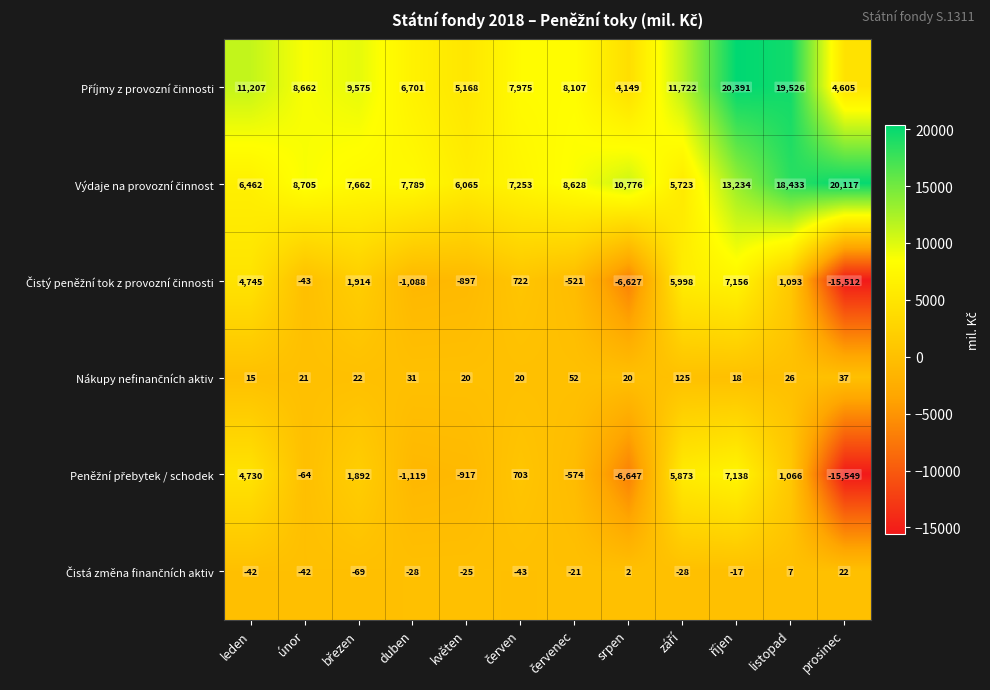

At how many categories does at least one series exceed 219?

12